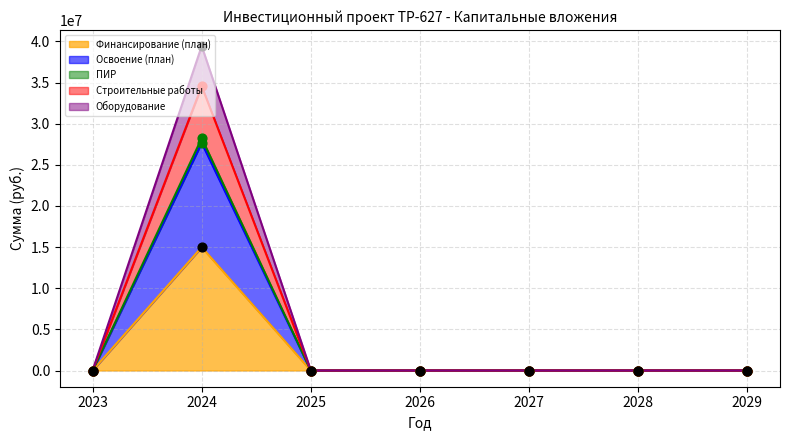

At how many categories does at least one series exceed 22935900?

1